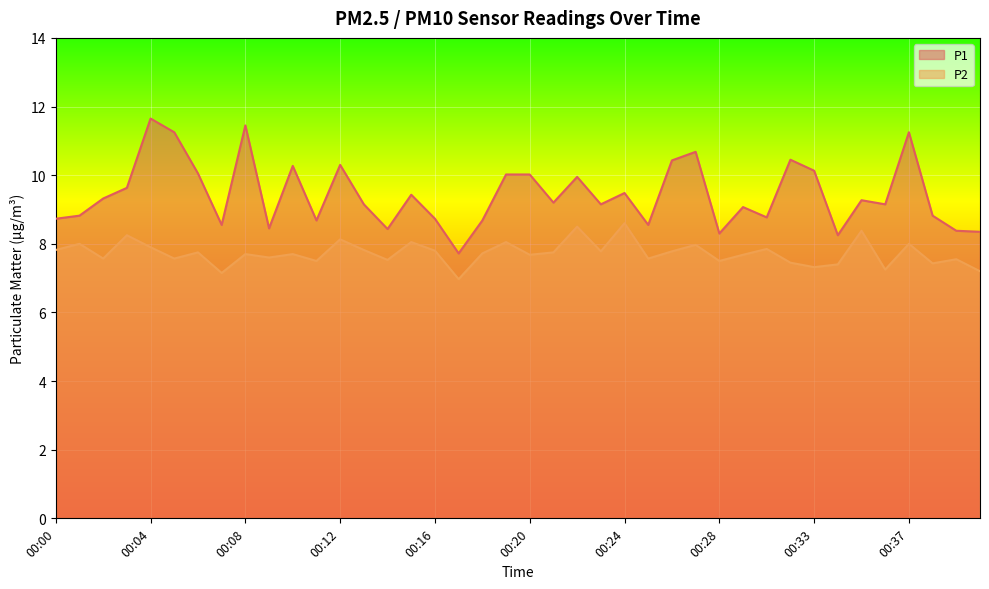

At which category does P1 reach its first local valley?

00:07